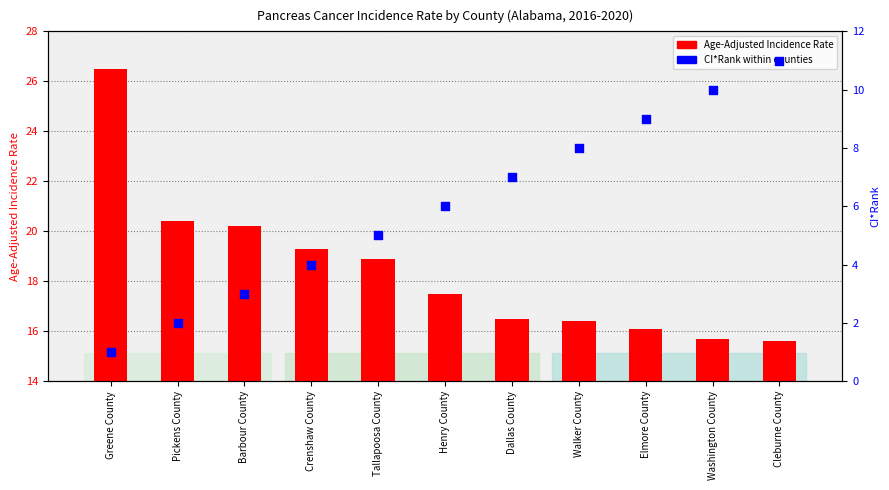

What are all the series names shown in the legend?

Age-Adjusted Incidence Rate, CI*Rank